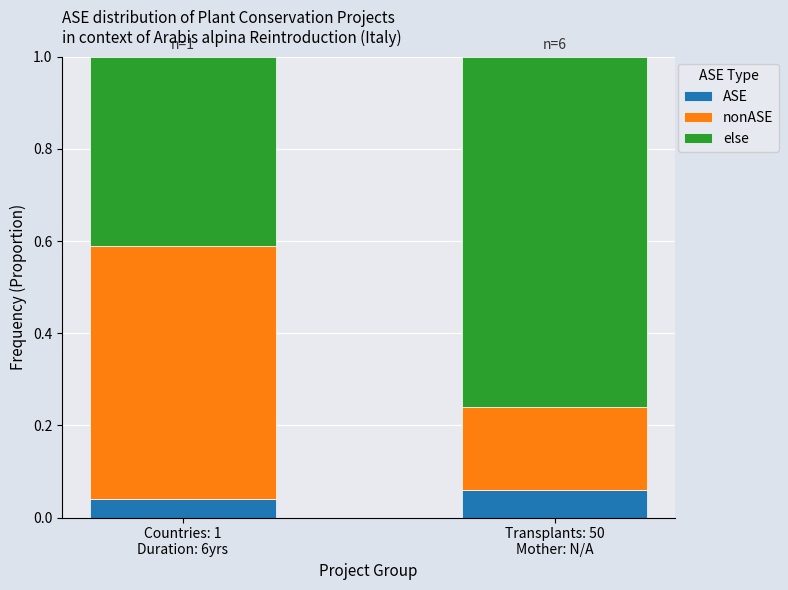

At which category is the sum across all series the highest?

Countries: 1
Duration: 6yrs